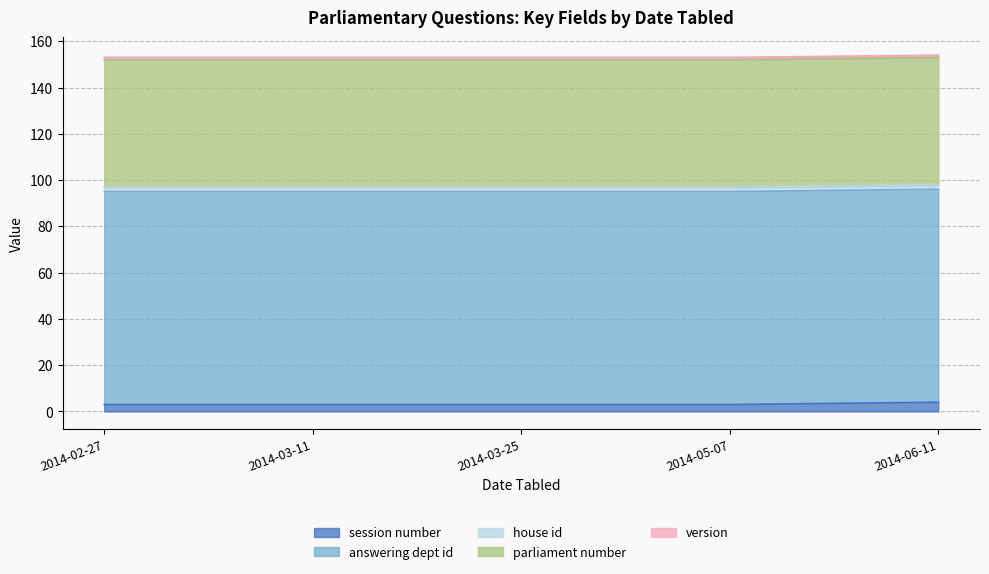

True or false: answering dept id has more than 1 points higher than both neighbors.

False